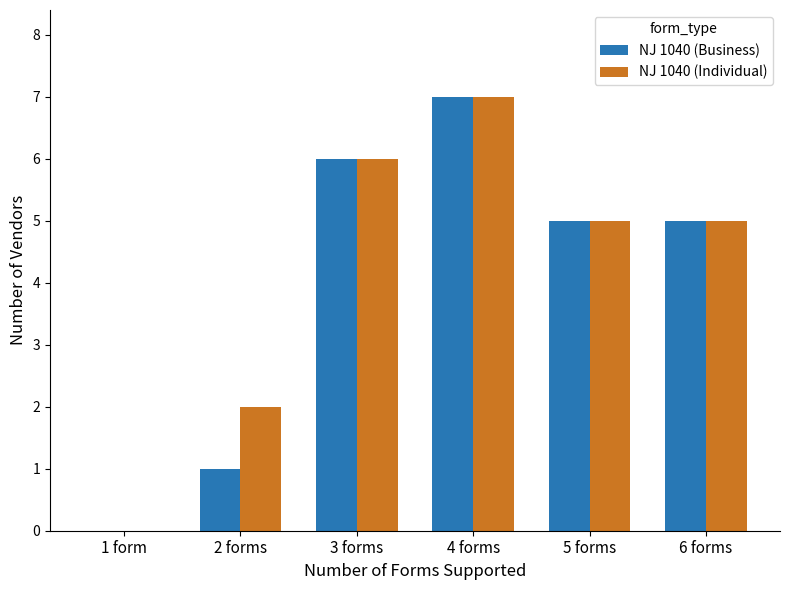

True or false: NJ 1040 (Individual) has a value of 7 at 4 forms.

True